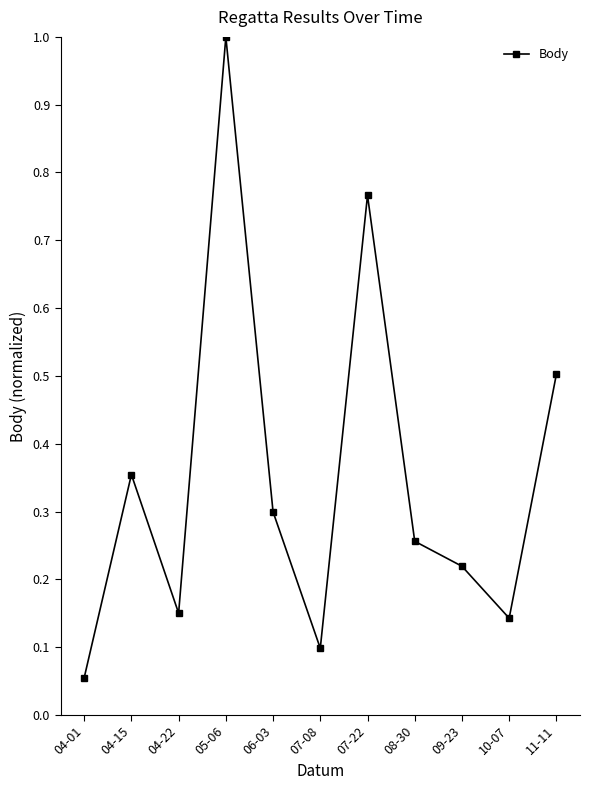

Does the chart display data point markers on the line(s)?

Yes